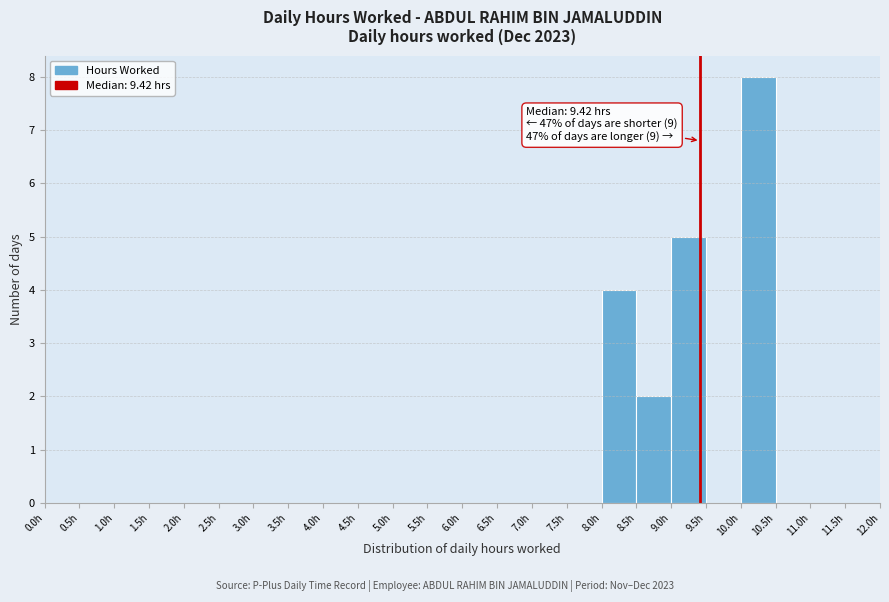

Over which range of the x-axis is the bar tallest?

10.0 to 10.5